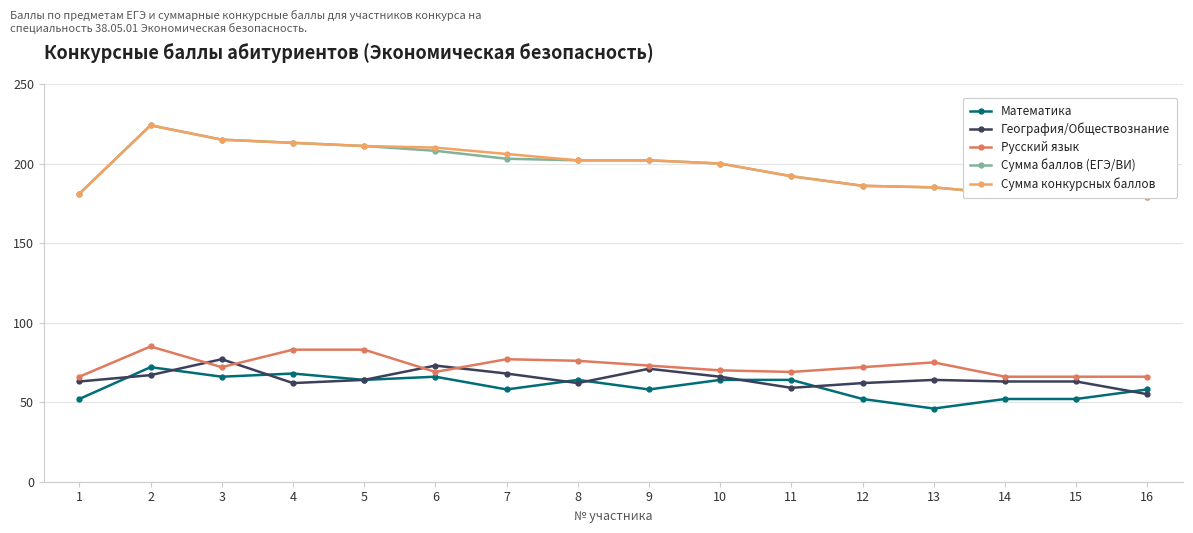

Reading right to left, extract all data points from this chart.

Математика: 58	52	52	46	52	64	64	58	64	58	66	64	68	66	72	52
География/Обществознание: 55	63	63	64	62	59	66	71	62	68	73	64	62	77	67	63
Русский язык: 66	66	66	75	72	69	70	73	76	77	69	83	83	72	85	66
Сумма баллов (ЕГЭ/ВИ): 179	181	181	185	186	192	200	202	202	203	208	211	213	215	224	181
Сумма конкурсных баллов: 179	181	181	185	186	192	200	202	202	206	210	211	213	215	224	181